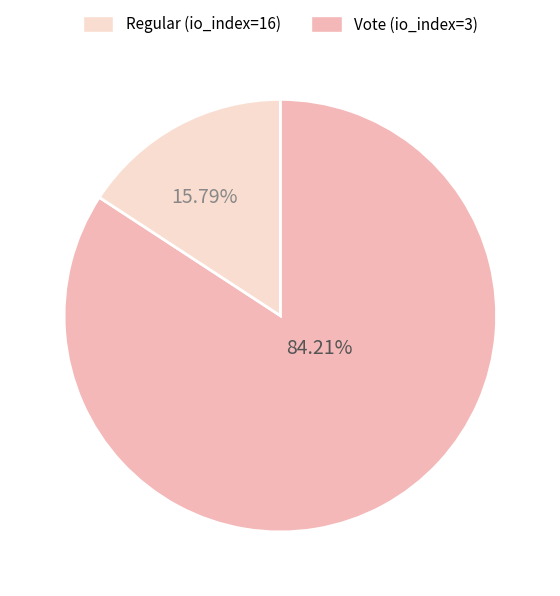

Does any single category account for the majority?

Yes